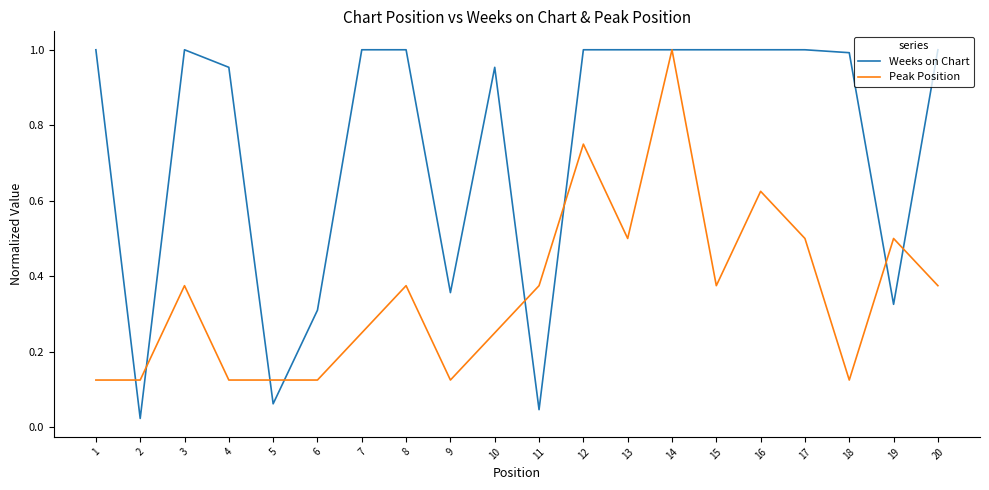

Where is the first local maximum for Weeks on Chart?

3